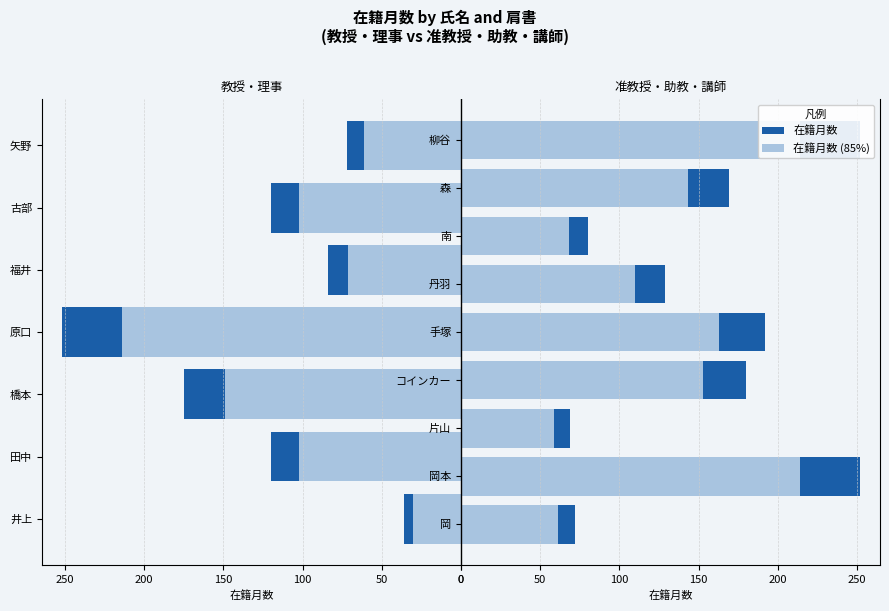

What is the ratio of the value at 手塚 美彦 to the value at 原口 雅宣?

0.8